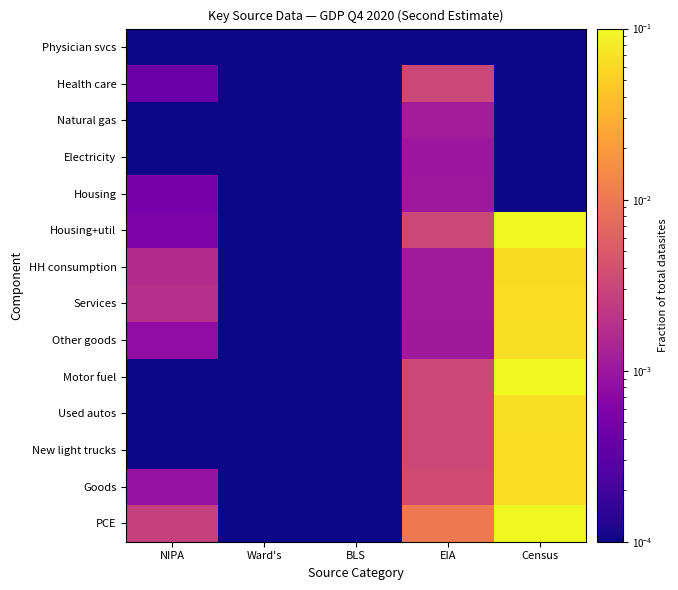

At which category is the sum across all series the highest?

Census